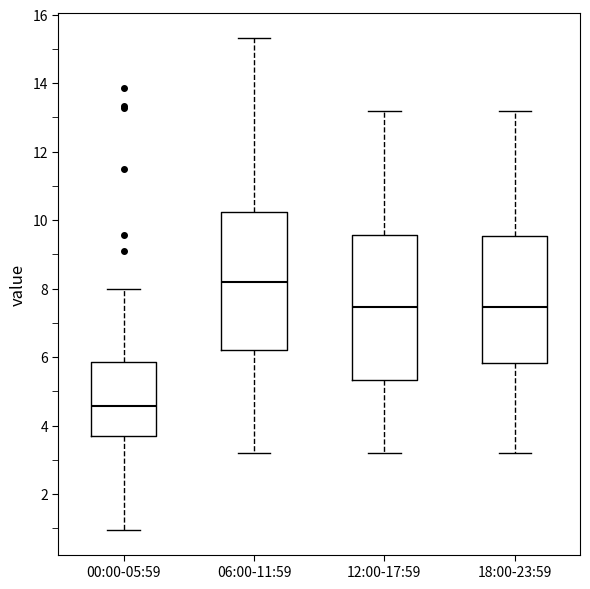

Which box has the lowest median line?

00:00-05:59